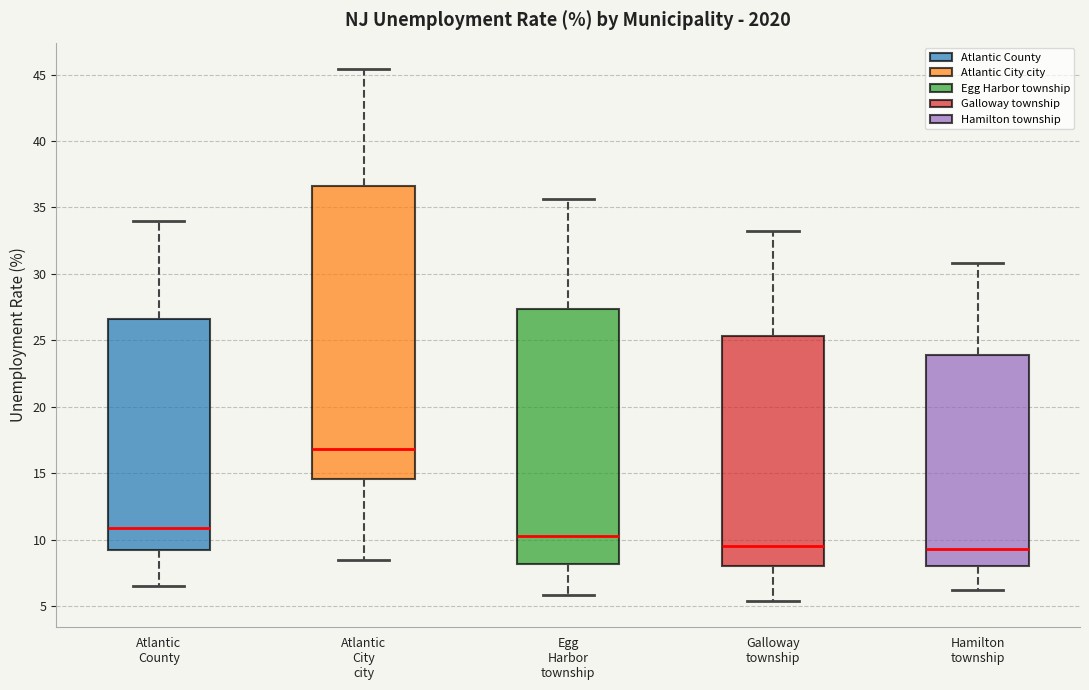

Reading left to right, transcribe this box plot: for each box, give where its median line is, the range the box spans, and where its two whiskers end, as read against the y-axis. The values are not printed on the chart, so give them approximately, as read against the axis.

Atlantic County: median 11.0, box 9.5 to 26.5, whiskers 6.5 to 34.0
Atlantic City city: median 17.0, box 14.5 to 36.5, whiskers 8.5 to 45.5
Egg Harbor township: median 10.5, box 8.0 to 27.5, whiskers 6.0 to 35.5
Galloway township: median 9.5, box 8.0 to 25.5, whiskers 5.5 to 33.0
Hamilton township: median 9.5, box 8.0 to 24.0, whiskers 6.0 to 31.0